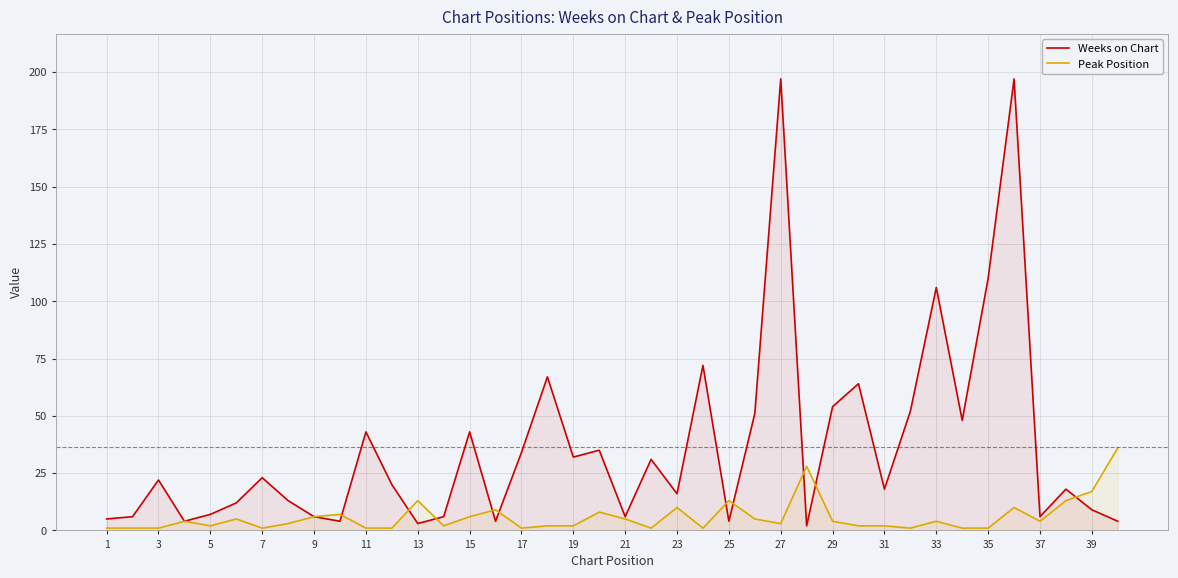

At 17, list the series in order from largest to smallest.

Weeks on Chart, Peak Position